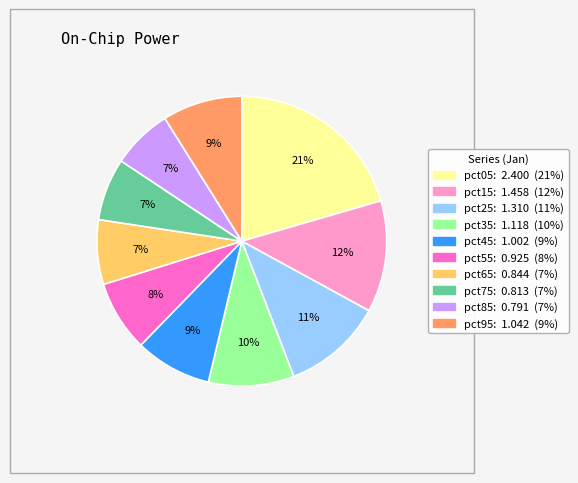

Does pct95 account for over 50% of the chart?

No